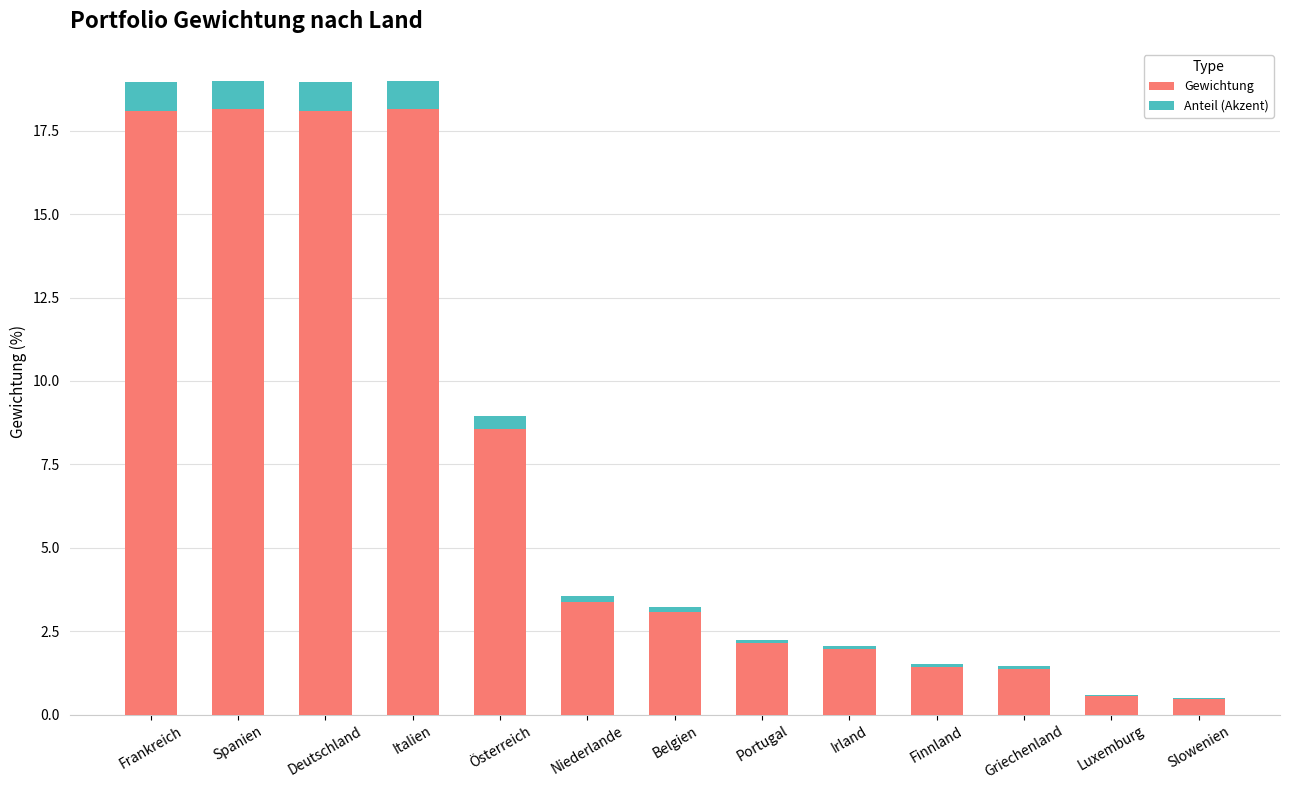

Between Frankreich and Deutschland, which series saw the biggest shift?

Gewichtung